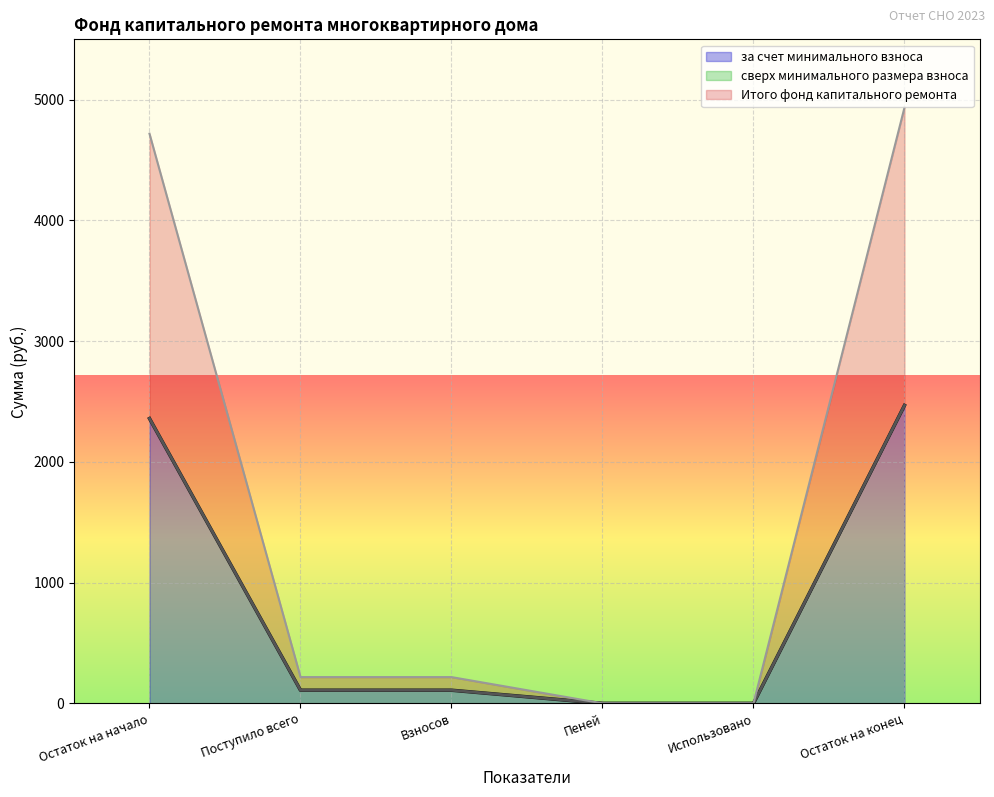

Does the chart display data point markers on the line(s)?

No